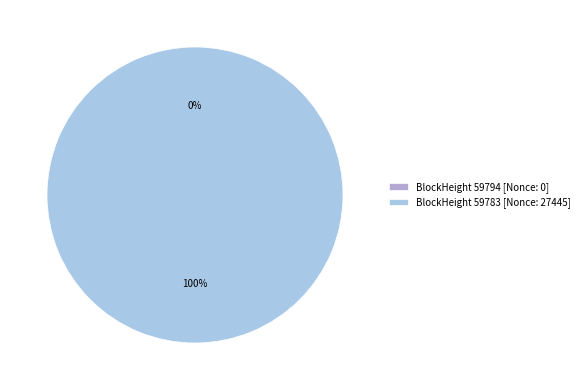

Count the number of slices in the pie.

2